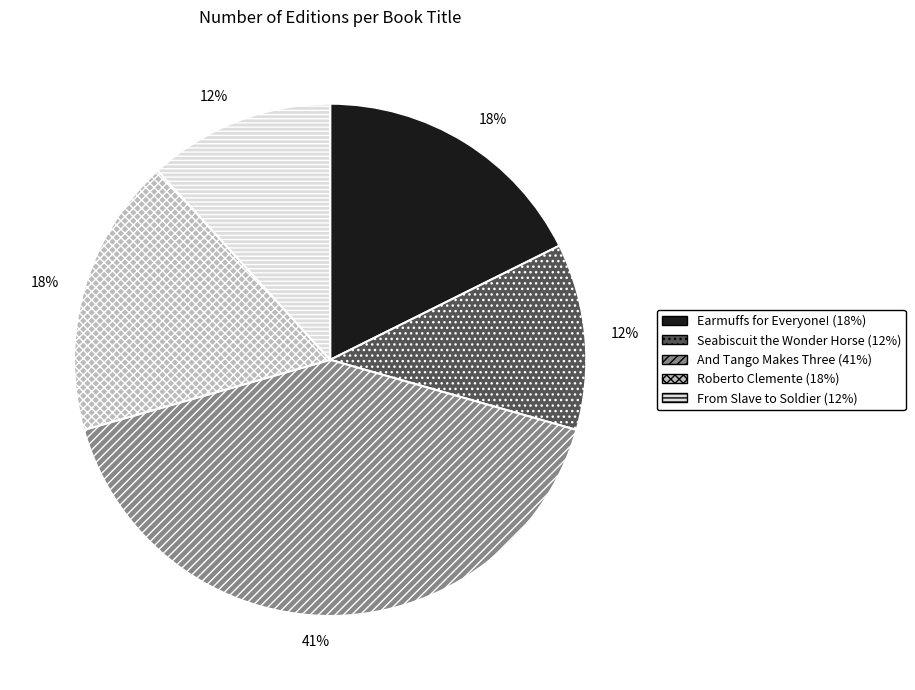

To the nearest percent, what is the difference between the largest and smallest slice percentages?

29%